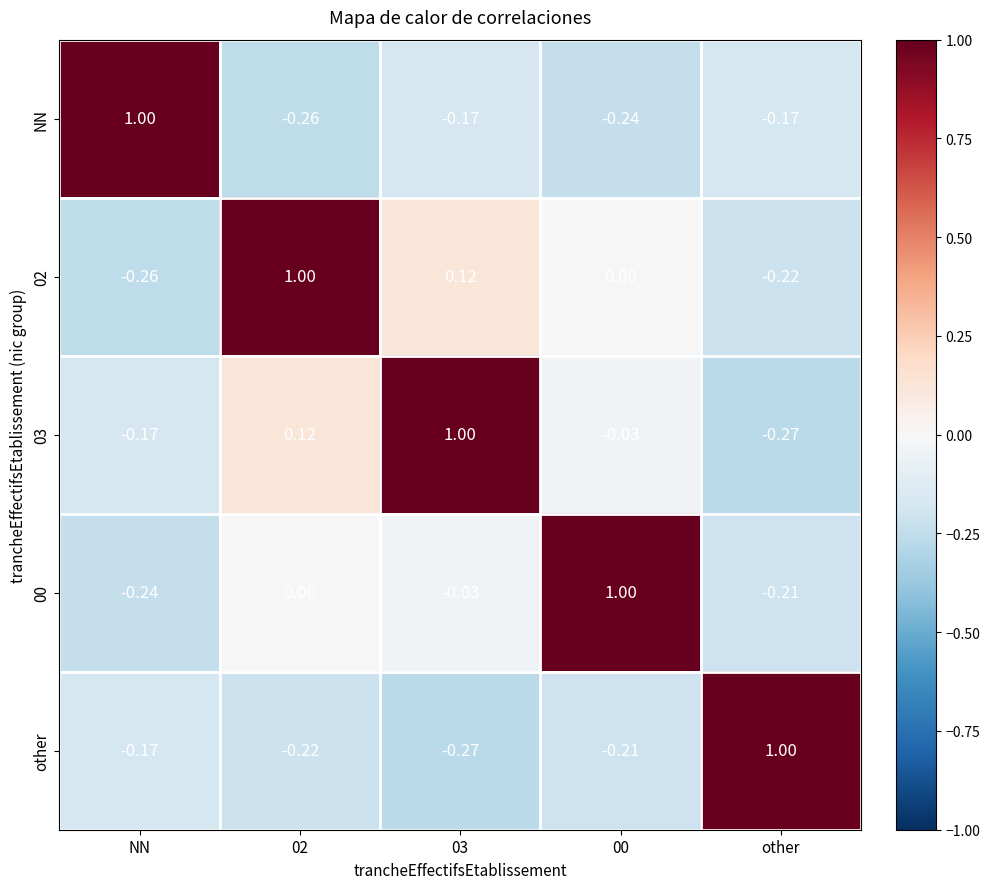

At which label does 03 reach its minimum?

other